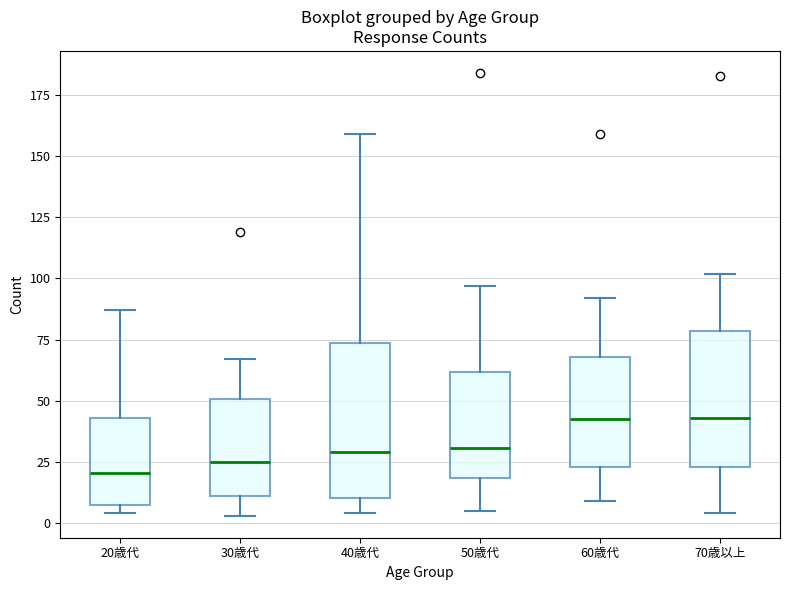

Reading left to right, read every box against the y-axis: the position of its median line, the range the box covers, and the ends of its whiskers. The values are not printed on the chart, so give them approximately, as read against the axis.

20歳代: median 20, box 10 to 45, whiskers 5 to 85
30歳代: median 25, box 10 to 50, whiskers 5 to 65
40歳代: median 30, box 10 to 75, whiskers 5 to 160
50歳代: median 30, box 20 to 60, whiskers 5 to 95
60歳代: median 45, box 25 to 70, whiskers 10 to 90
70歳以上: median 45, box 25 to 80, whiskers 5 to 100